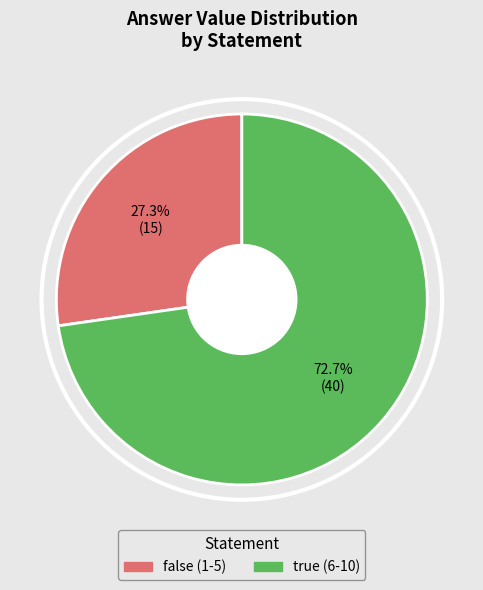

How many segments does this pie chart have?

2